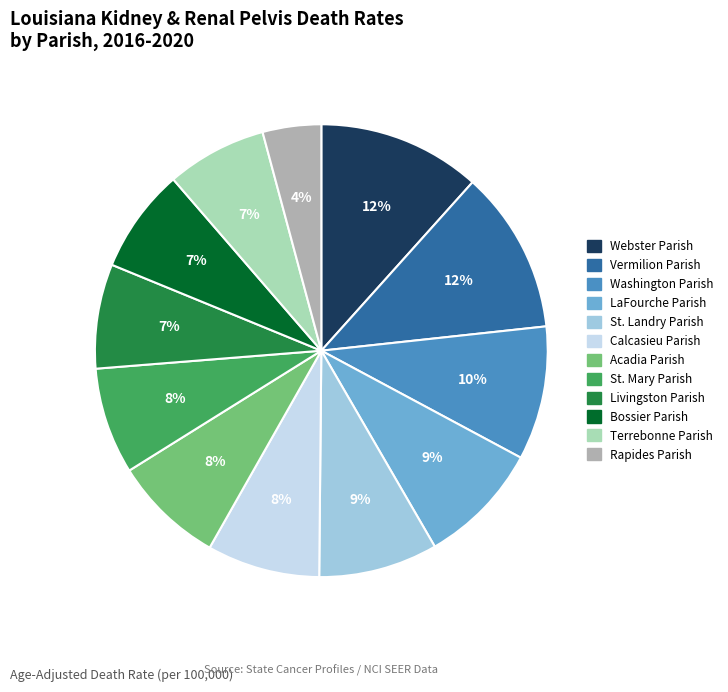

Count the number of slices in the pie.

12